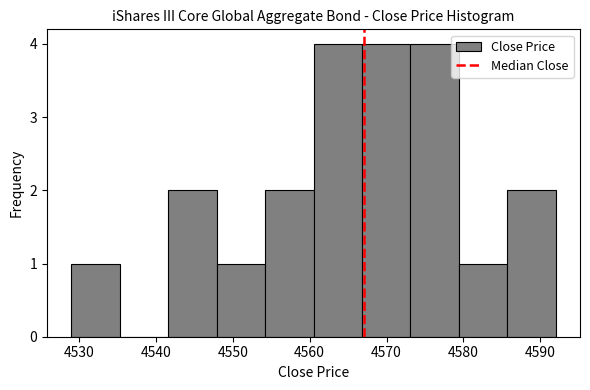

Reading left to right, transcribe this chart: for each bar, give the range it covers on the x-axis and its height. Neither the bar edges nor the heights are printed on the chart, so give them approximately, as read against the axes.

4529.0 to 4535.3: 1
4535.3 to 4541.6: 0
4541.6 to 4547.9: 2
4547.9 to 4554.2: 1
4554.2 to 4560.5: 2
4560.5 to 4566.8: 4
4566.8 to 4573.1: 4
4573.1 to 4579.4: 4
4579.4 to 4585.7: 1
4585.7 to 4592.0: 2